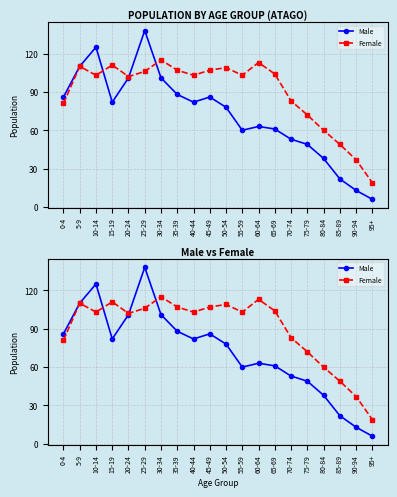

Which series has the largest total across all categories?

Female